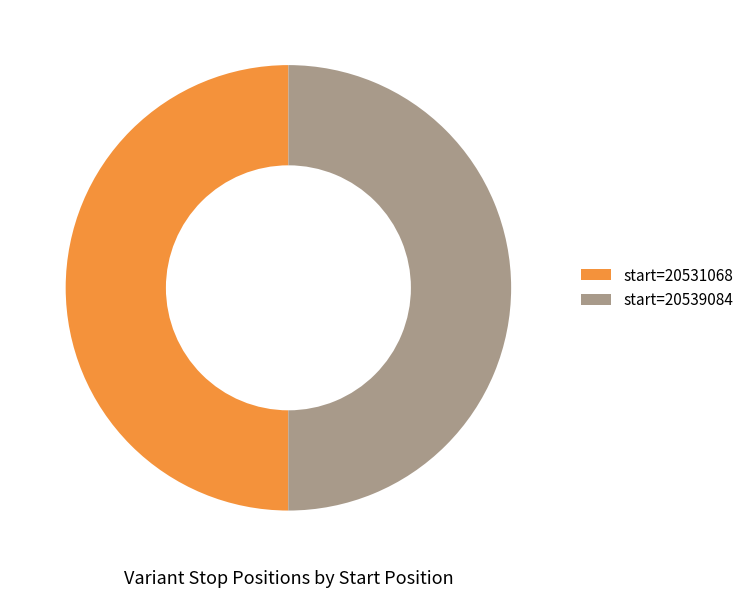

True or false: start=20531068 accounts for 38% of the total.

False